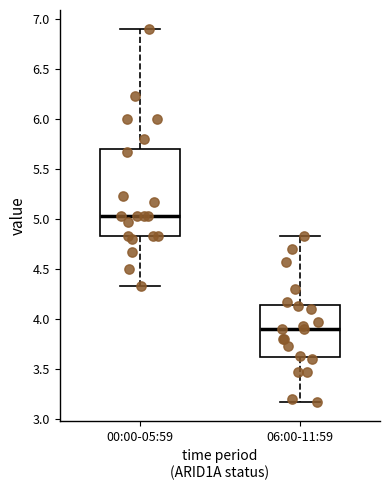

Reading left to right, read every box against the y-axis: the position of its median line, the range the box covers, and the ends of its whiskers. The values are not printed on the chart, so give them approximately, as read against the axis.

00:00-05:59: median 5.05, box 4.85 to 5.70, whiskers 4.35 to 6.90
06:00-11:59: median 3.90, box 3.60 to 4.15, whiskers 3.15 to 4.85